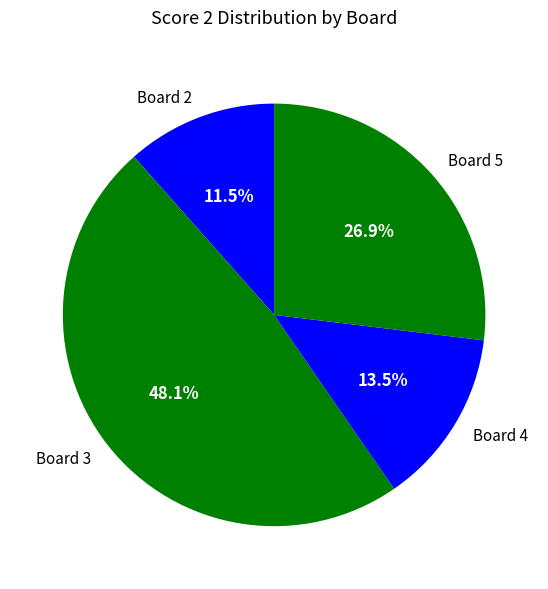

Is it true that Board 5 is 40% of the pie?

False